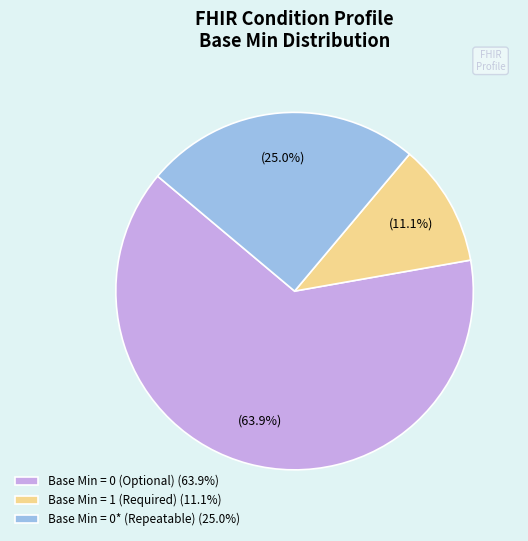

How many segments does this pie chart have?

3